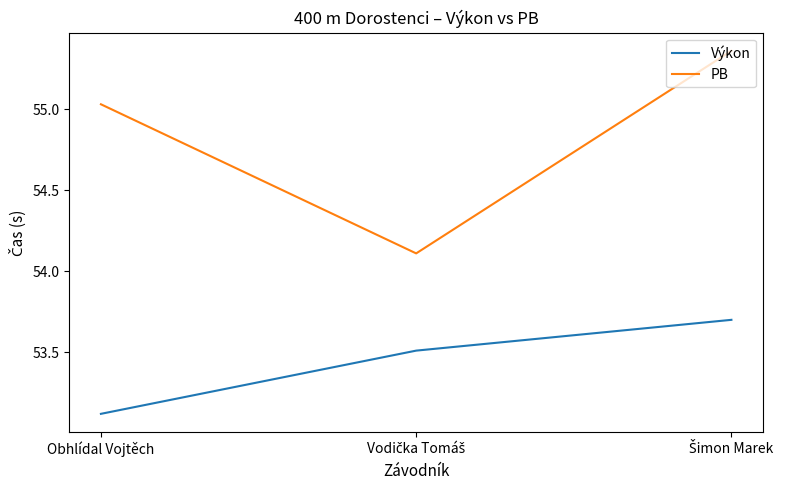

What position from the left is Obhlídal Vojtěch?

1